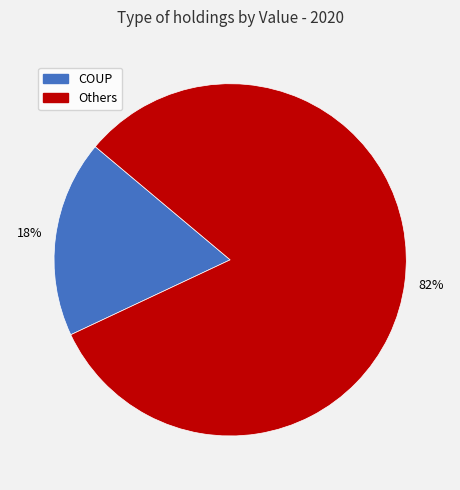

Is there any slice that represents more than half of the pie?

Yes